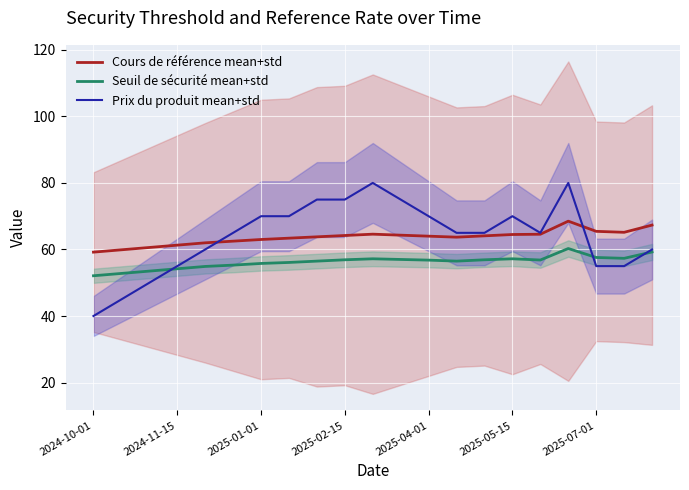

What is the lowest value of the Prix du produit mean+std series?

40.0